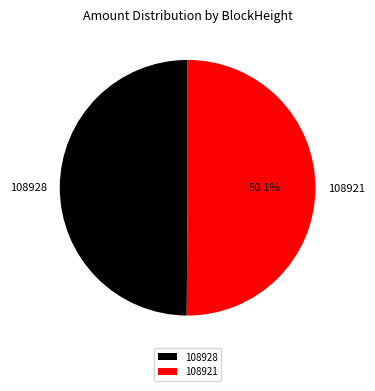

How many segments does this pie chart have?

2